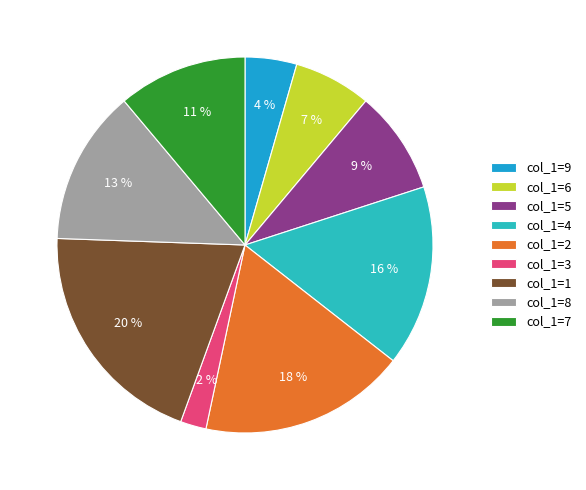

Does any single category account for the majority?

No